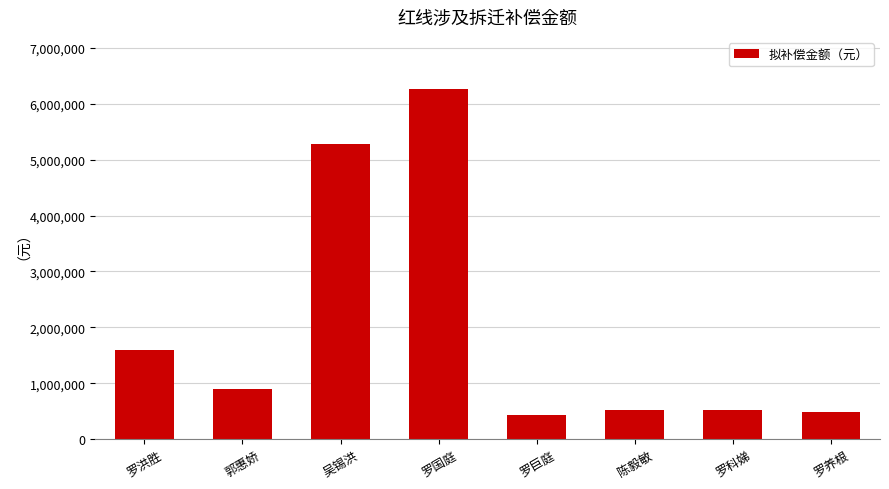

Which has a higher value, 陈毅敏 or 罗洪胜?

罗洪胜